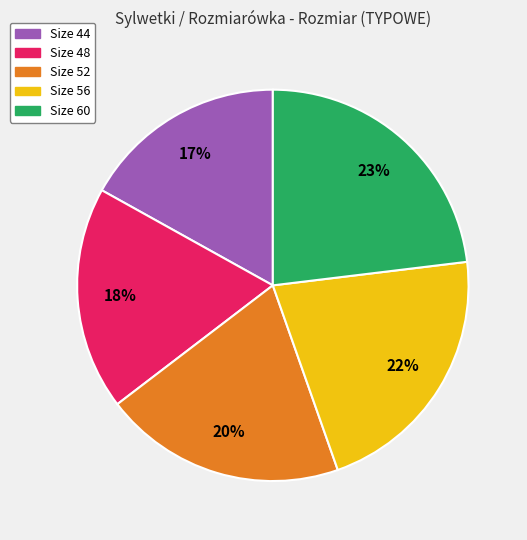

To the nearest percent, what percentage of the pie is Size 60?

23%